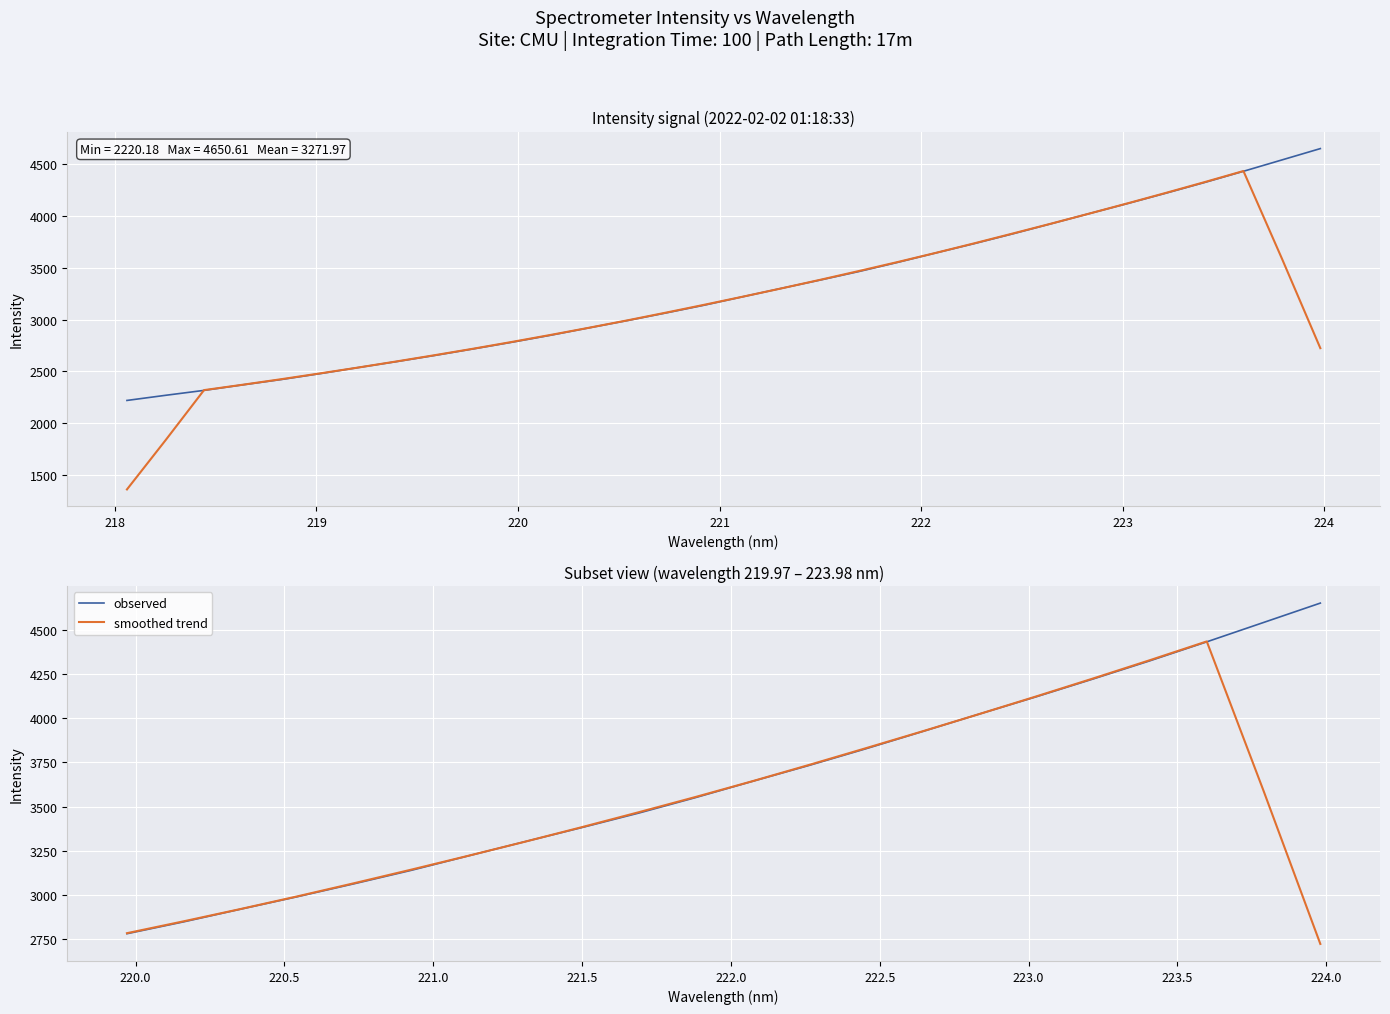

Rank the series by their maximum value, from lowest to highest.

smoothed trend, observed